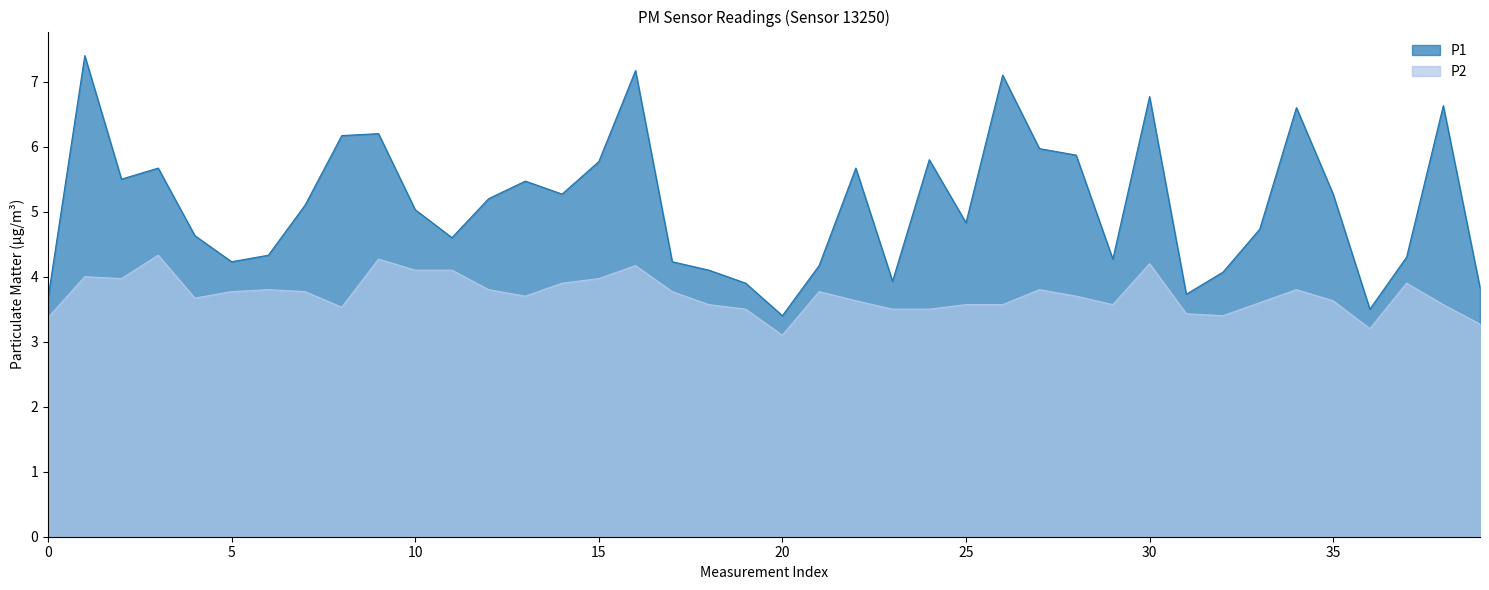

What is the total value across all series at 0?

7.0